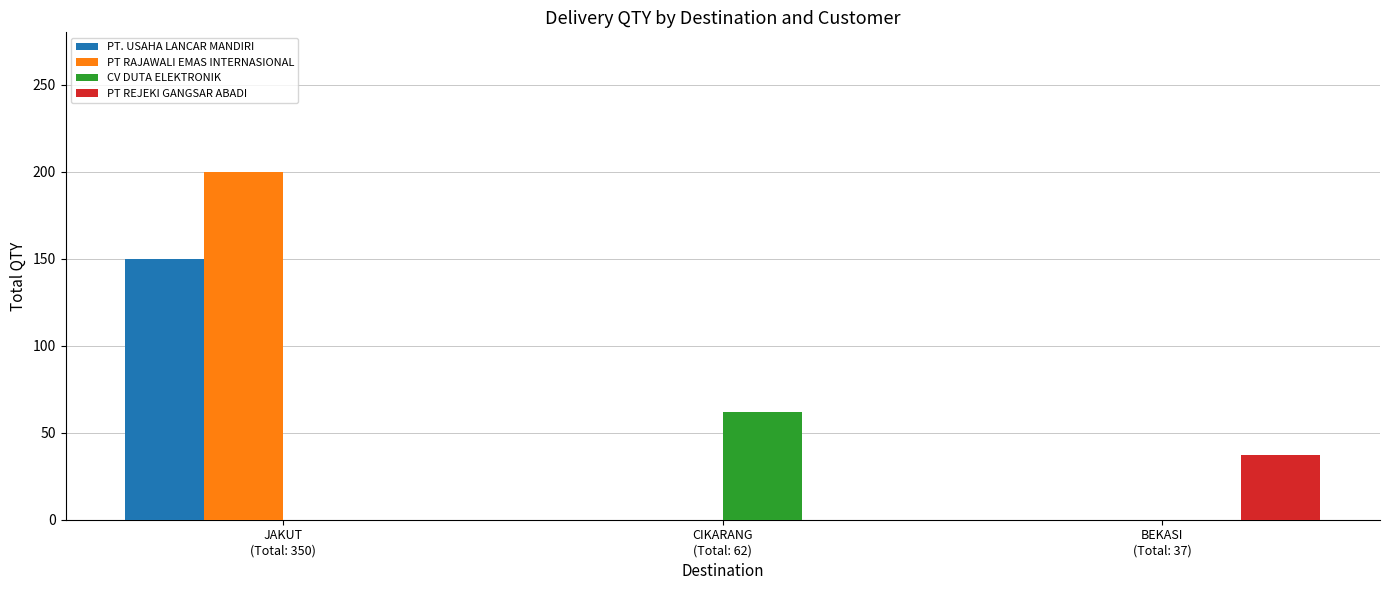

Which series has the largest total across all categories?

PT RAJAWALI EMAS INTERNASIONAL